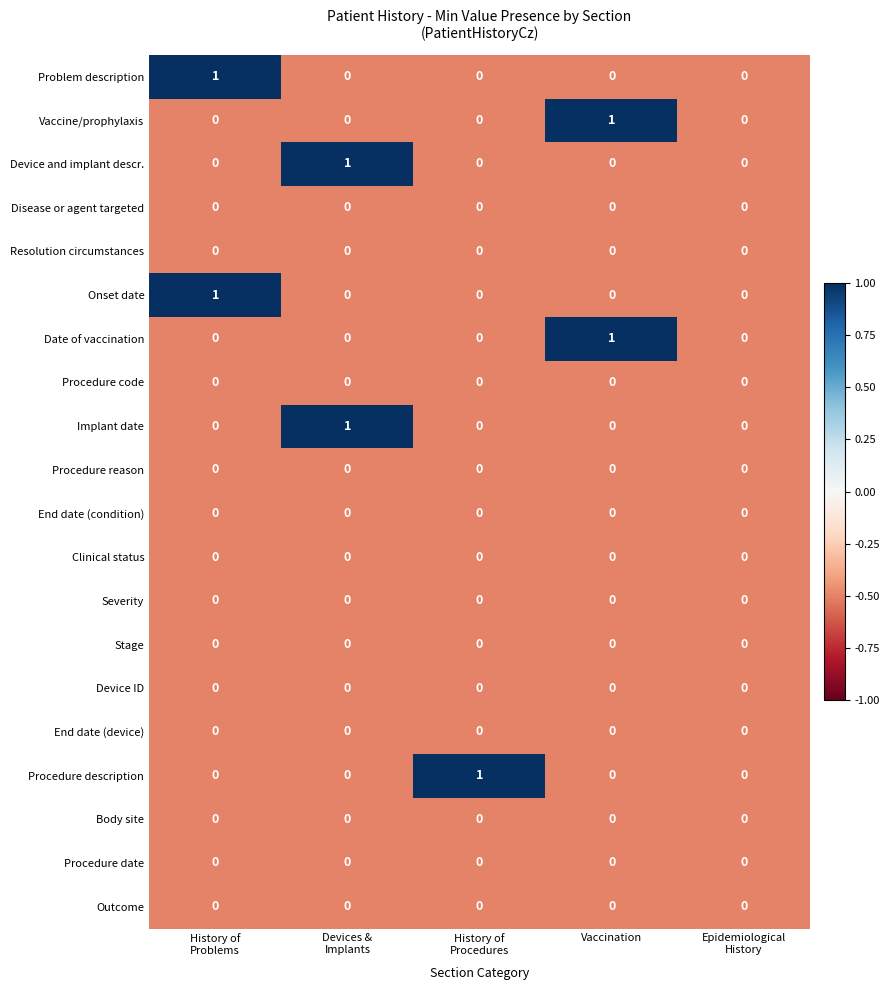

The Procedure reason series shows 0 at Vaccination. True or false?

True